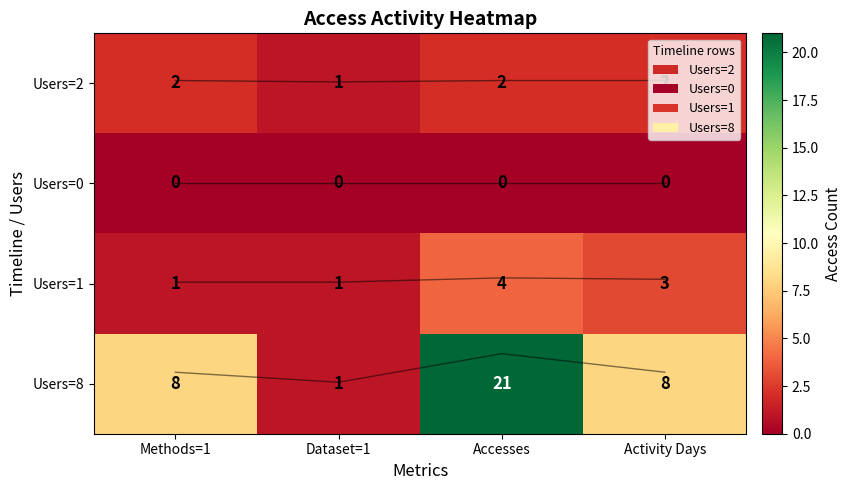

The value of trend_Users=8 at Methods=1 is 2.9. True or false?

True